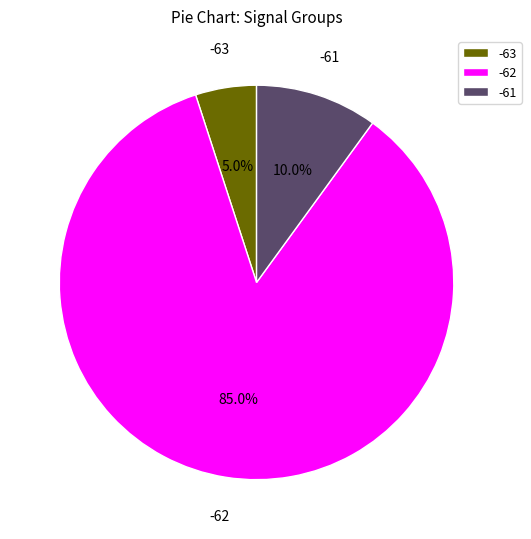

What is the ratio of the value at -62 to the value at -61?

8.5